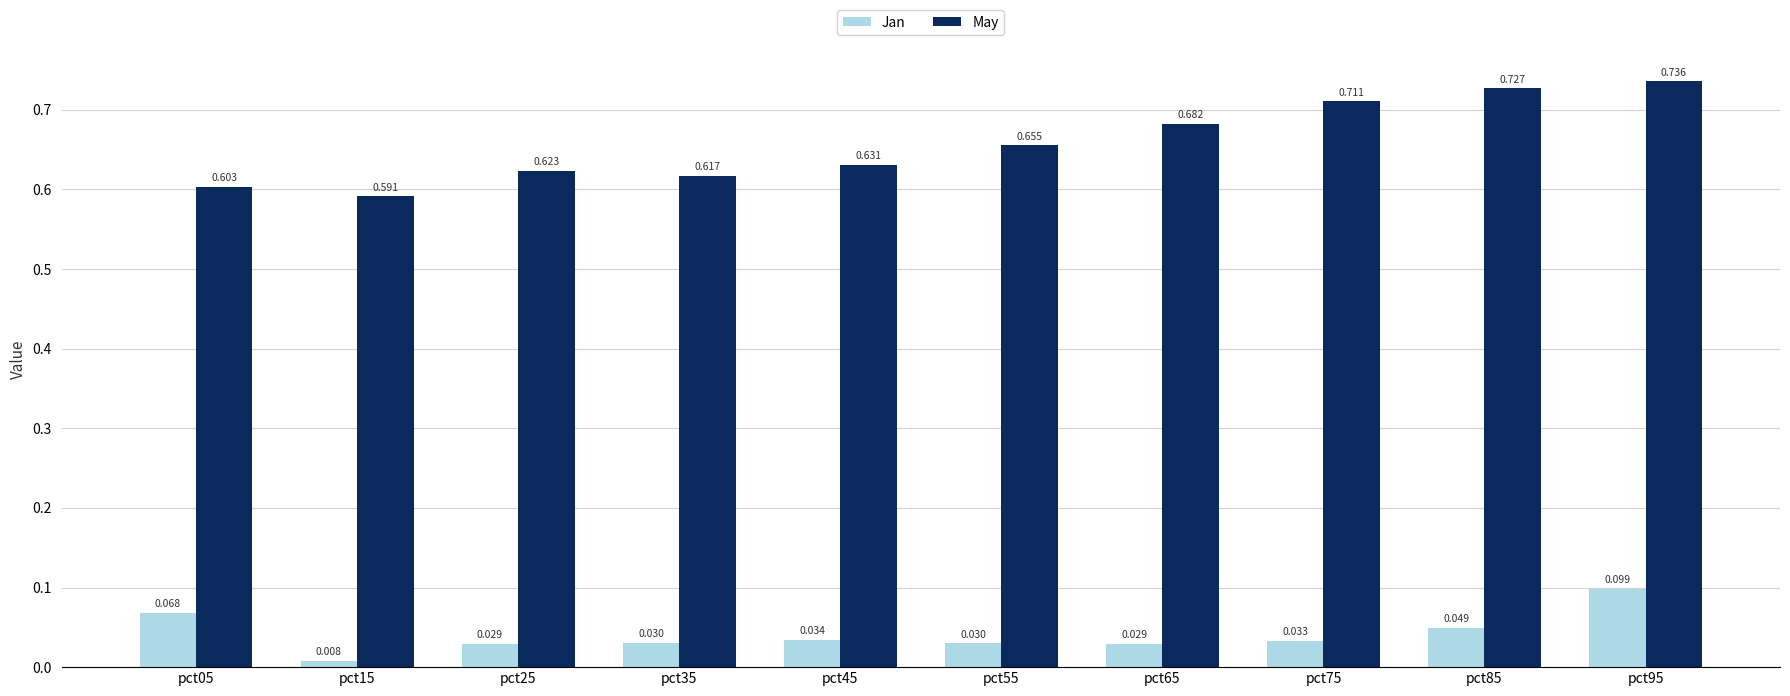

Are the bars horizontal?

No